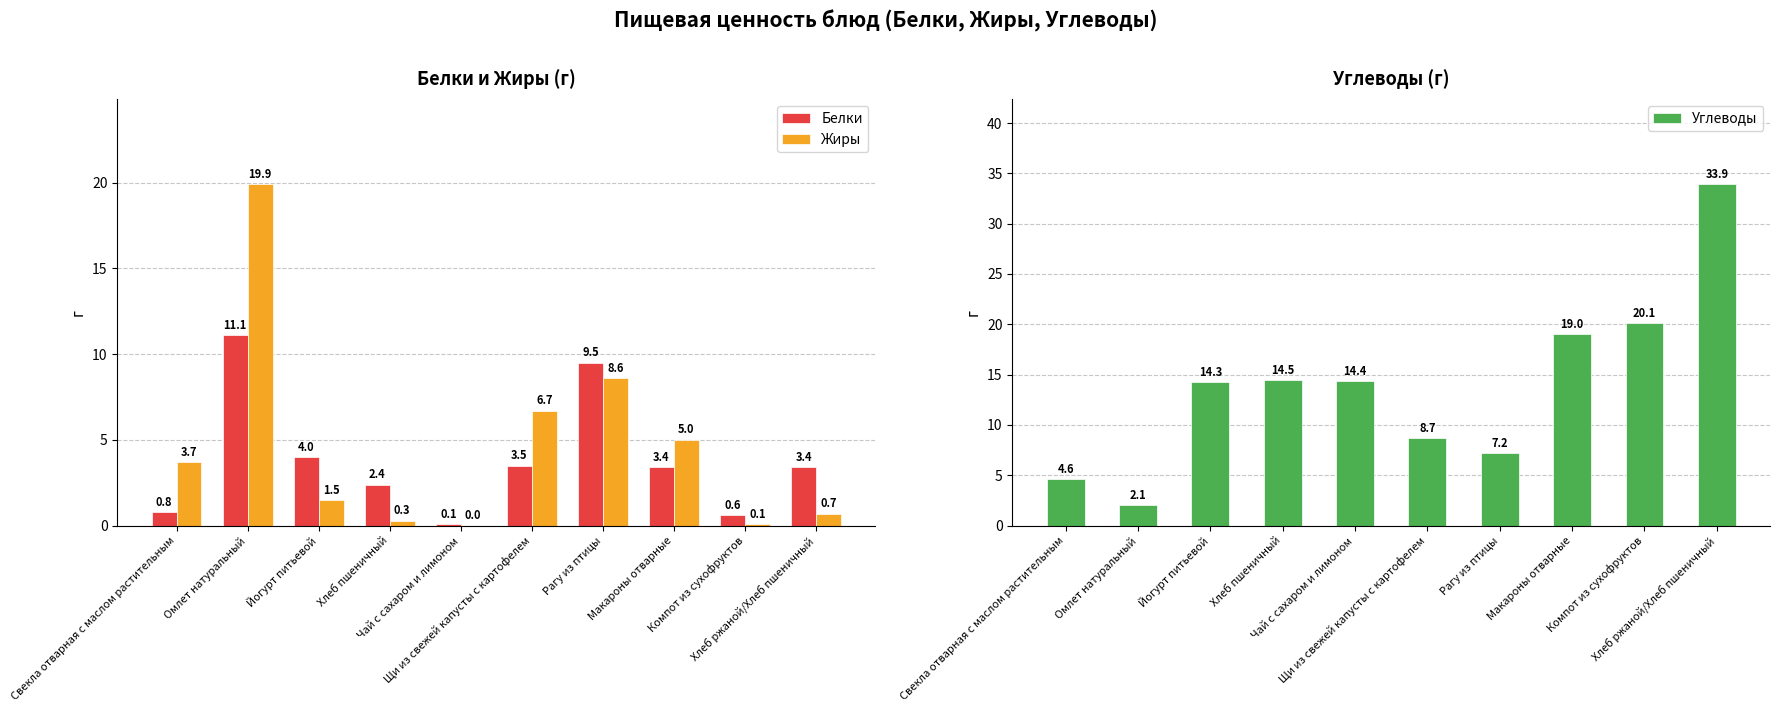

What is the sum of all Белки values?

38.8